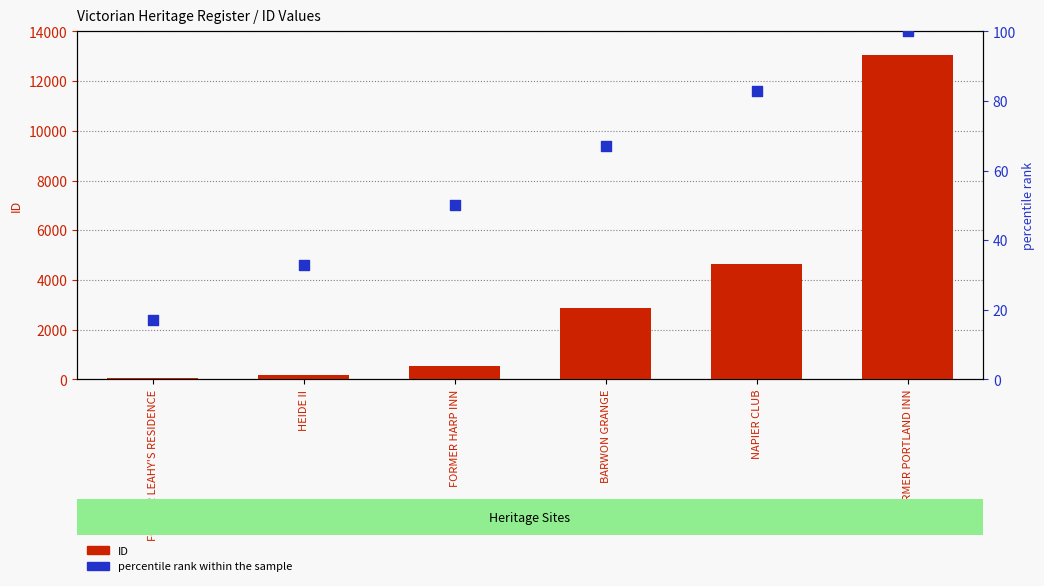

What are all the series names shown in the legend?

ID, percentile rank within the sample